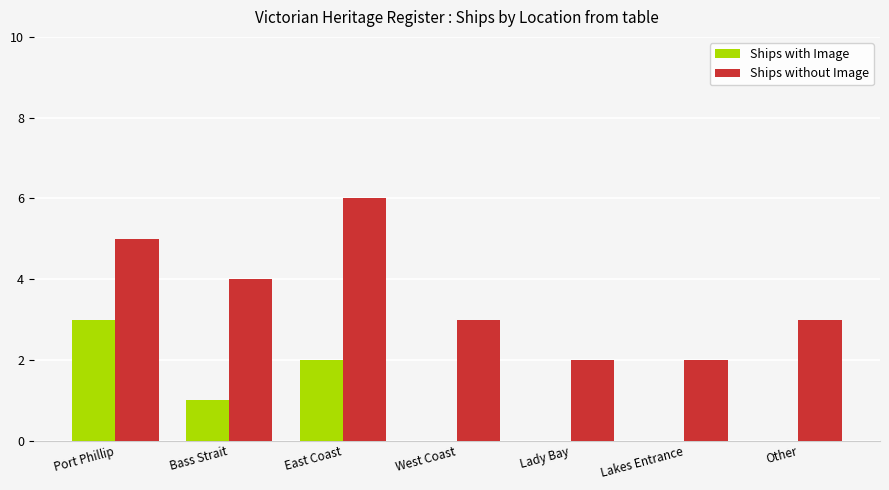

The value of Ships with Image at Lady Bay is -2. True or false?

False